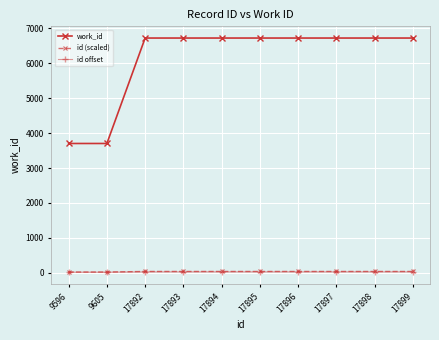

Which series has the largest range (max minus min)?

work_id